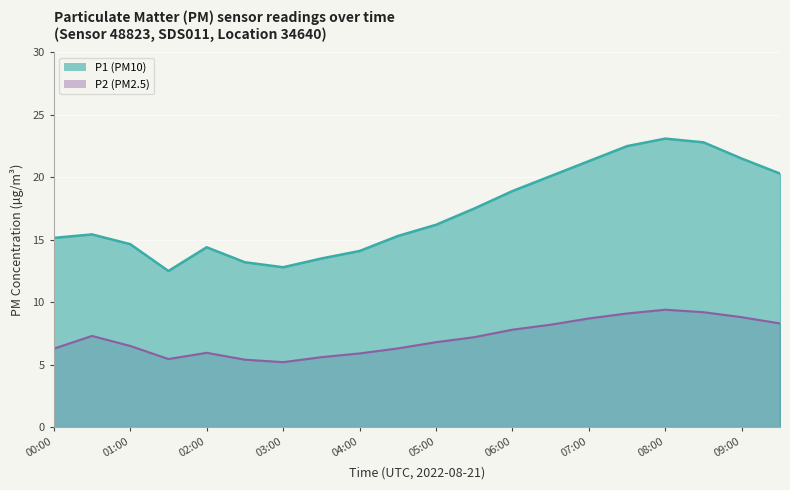

True or false: P2 (PM2.5) has a value of 7.3 at 00:30.

True